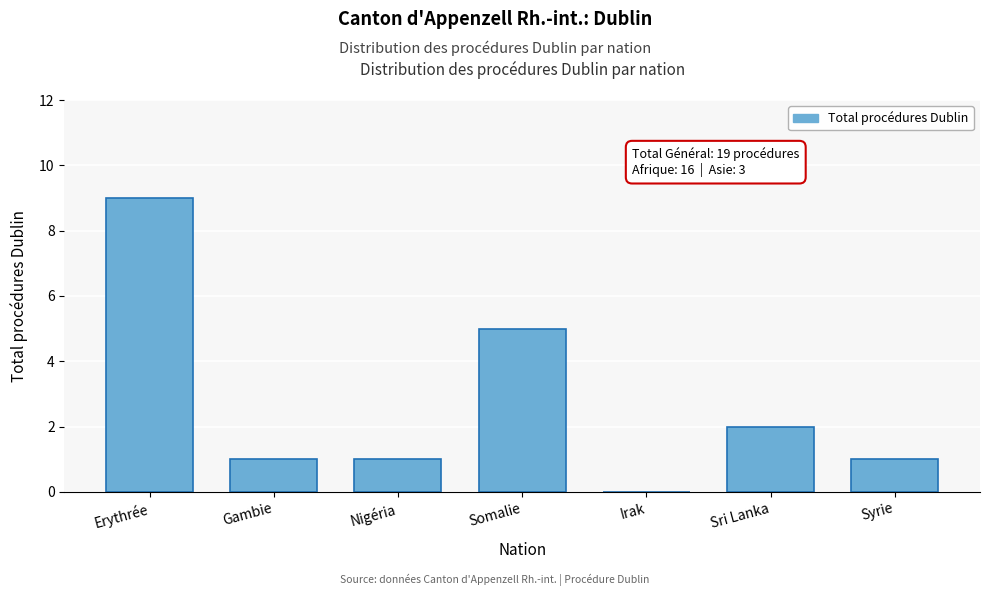

Reading right to left, what are all the values shown in this chart?

Syrie=1	Sri Lanka=2	Irak=0	Somalie=5	Nigéria=1	Gambie=1	Erythrée=9